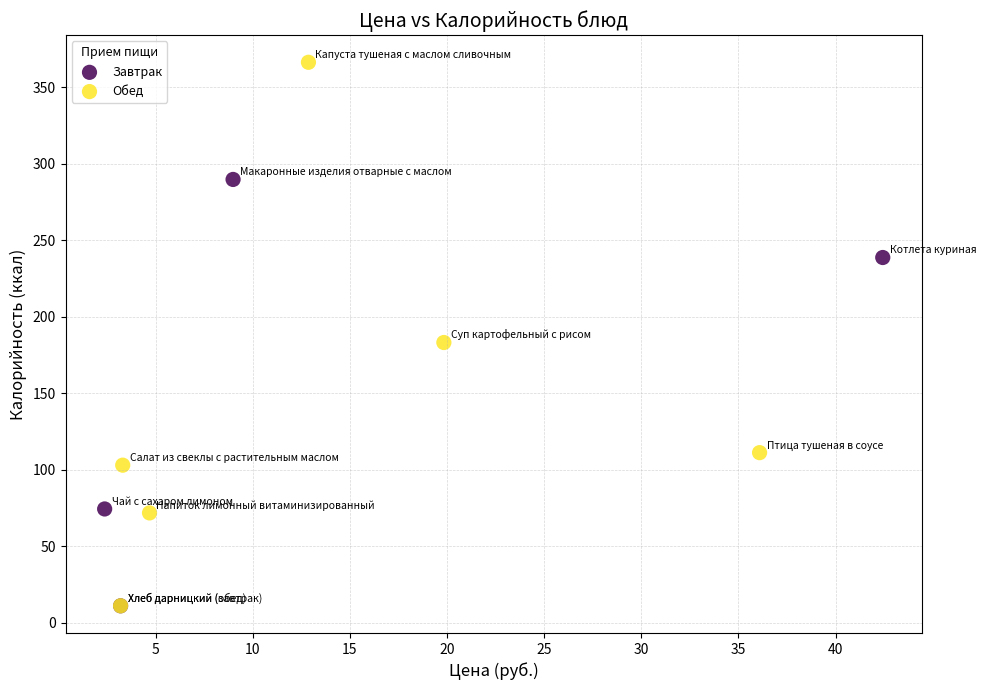

Which series has the widest spread of Y values?

Обед